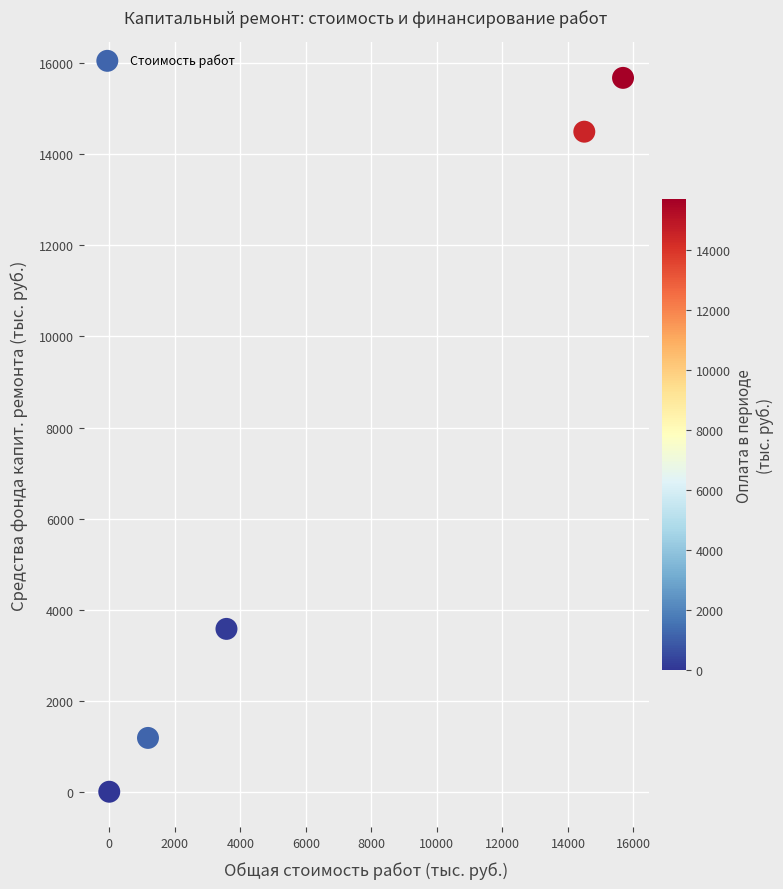

What is the range of X values (max minus min)?

15680.4